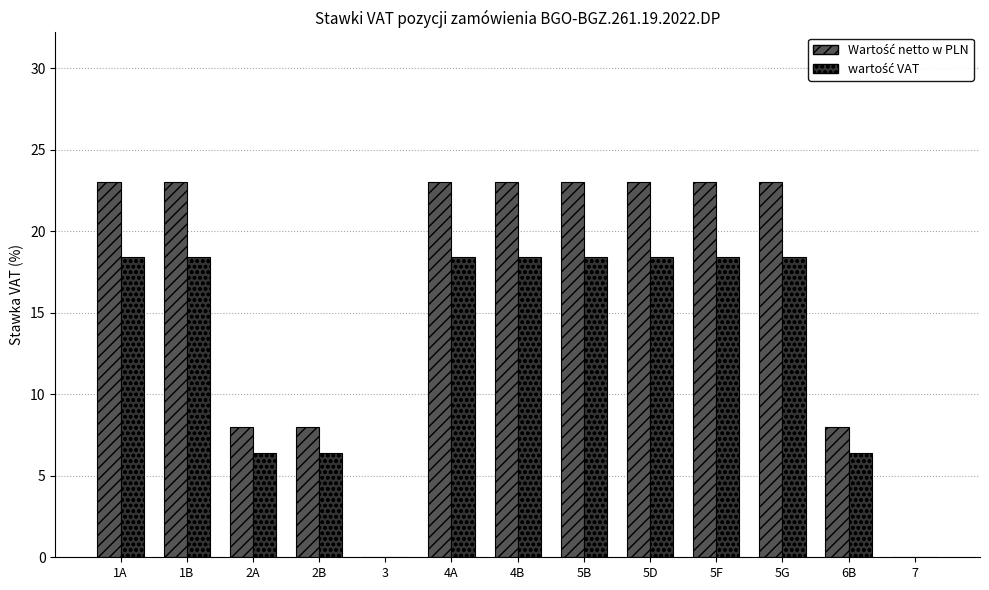

What is the total value across all series at 4B?

41.4